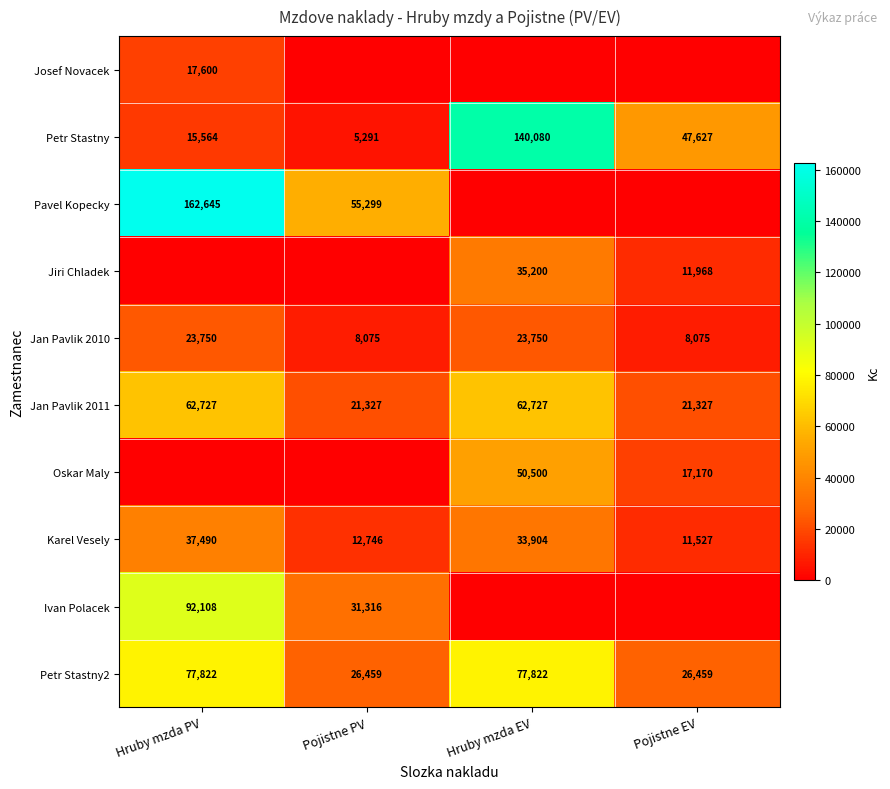

Rank the categories by Karel Vesely value from highest to lowest.

Hruby mzda PV, Hruby mzda EV, Pojistne PV, Pojistne EV